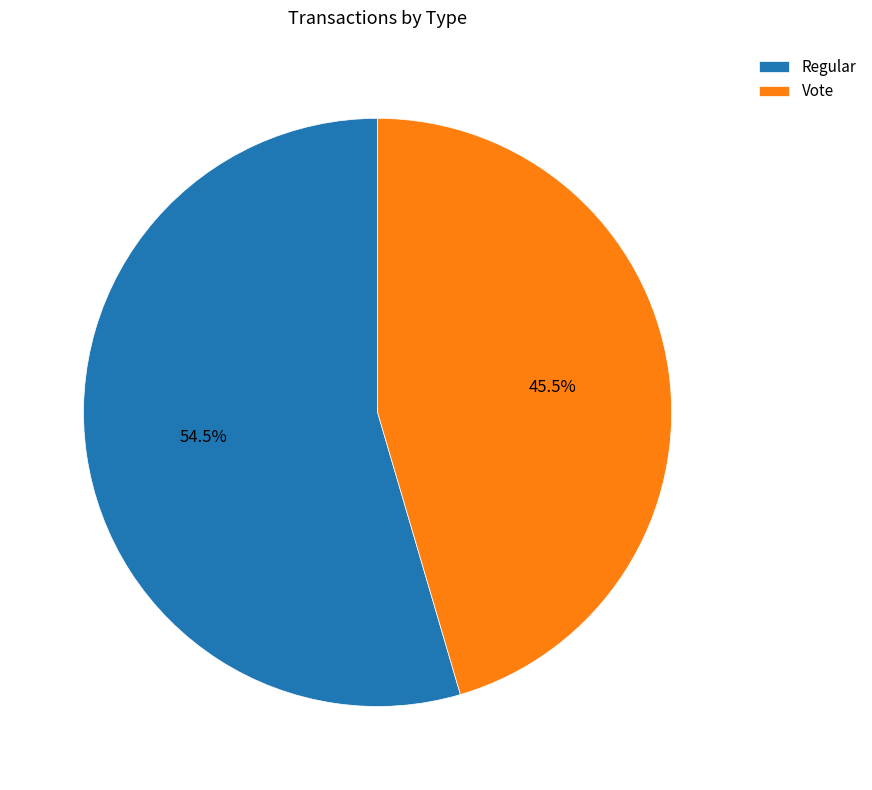

Combined, what portion of the pie is Vote and Regular?

100.0%